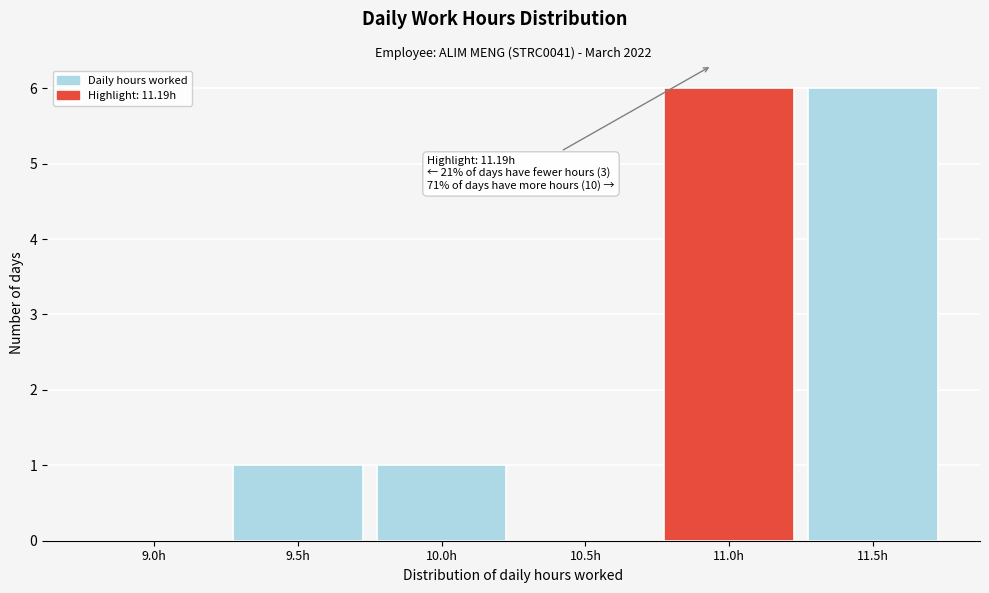

Reading left to right, extract all data points from this chart.

9.0h=0	9.5h=1	10.0h=1	10.5h=0	11.0h=6	11.5h=6